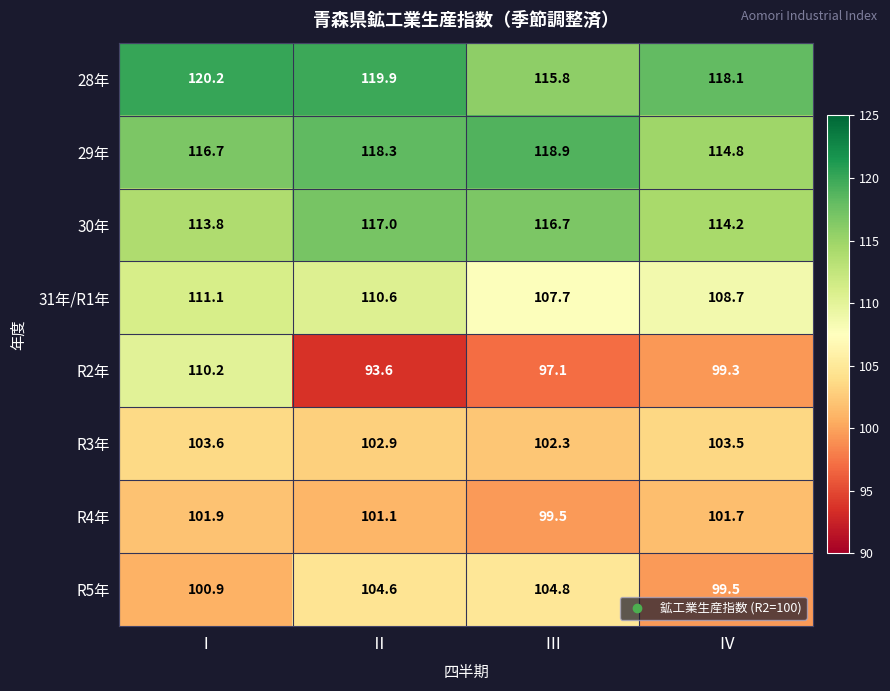

At which category does the chart reach its minimum across all series?

Ⅱ